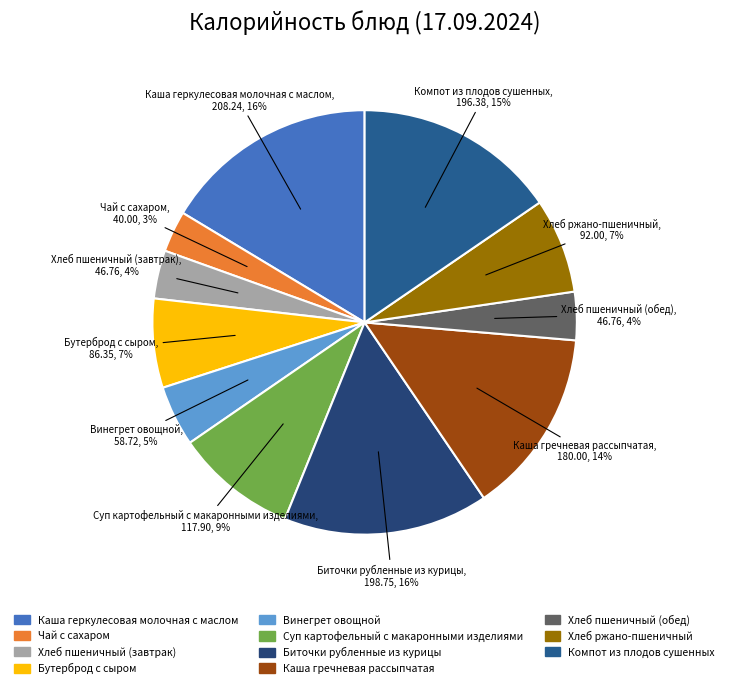

To the nearest percent, what percentage of the pie is Компот из плодов сушенных?

15%